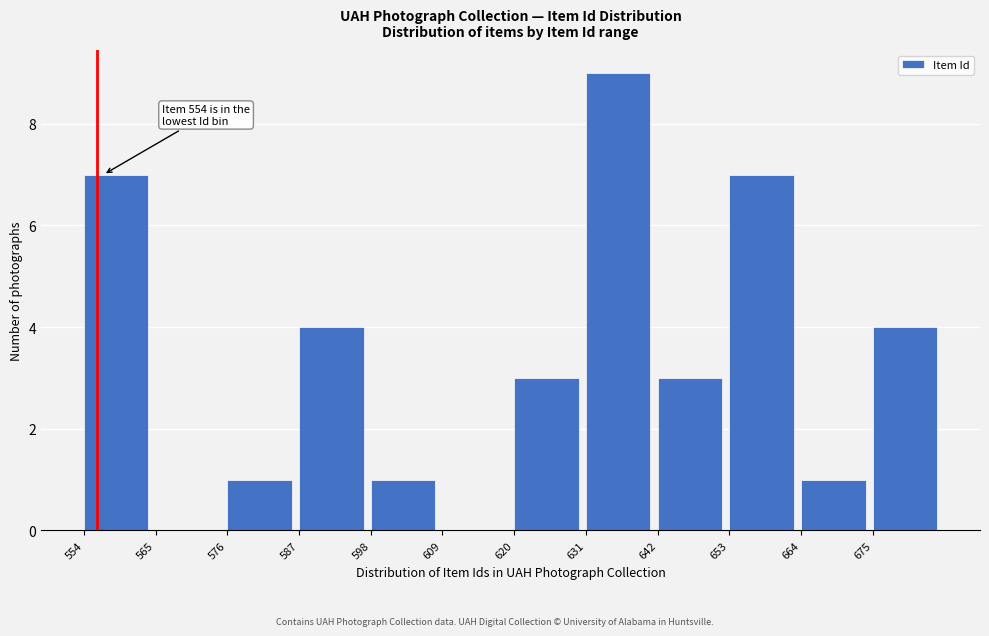

Which range on the x-axis has the tallest bar?

631 to 642